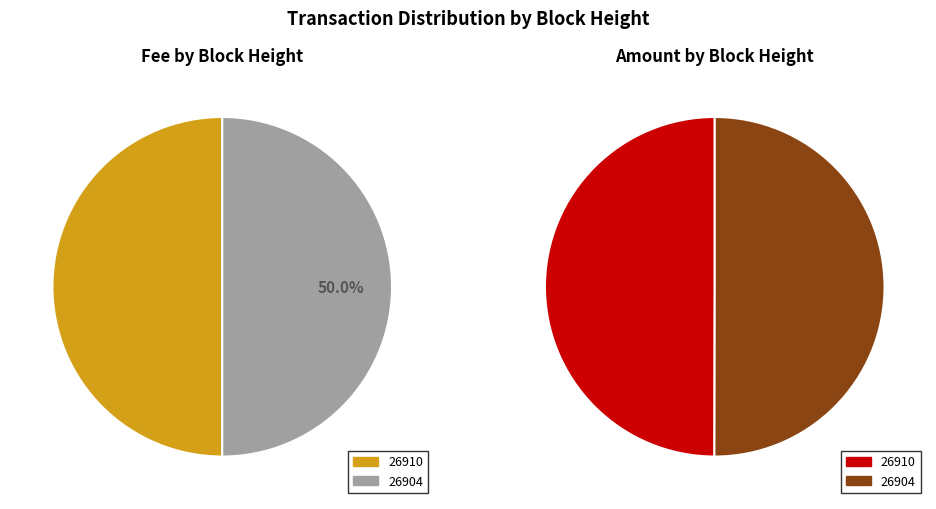

Is it true that 26904 is 50% of the pie?

True